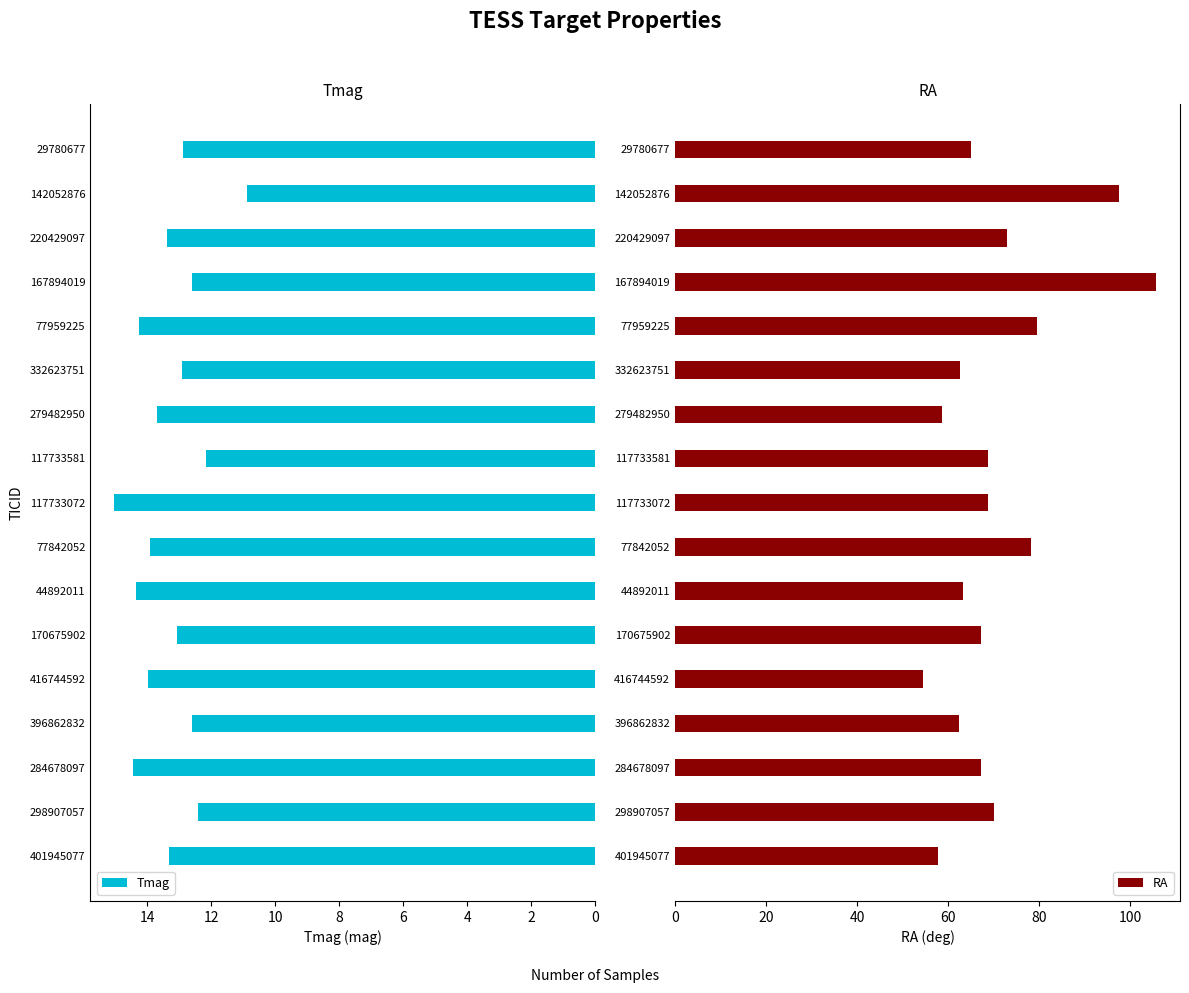

At which label is Tmag closest to 12?

117733581